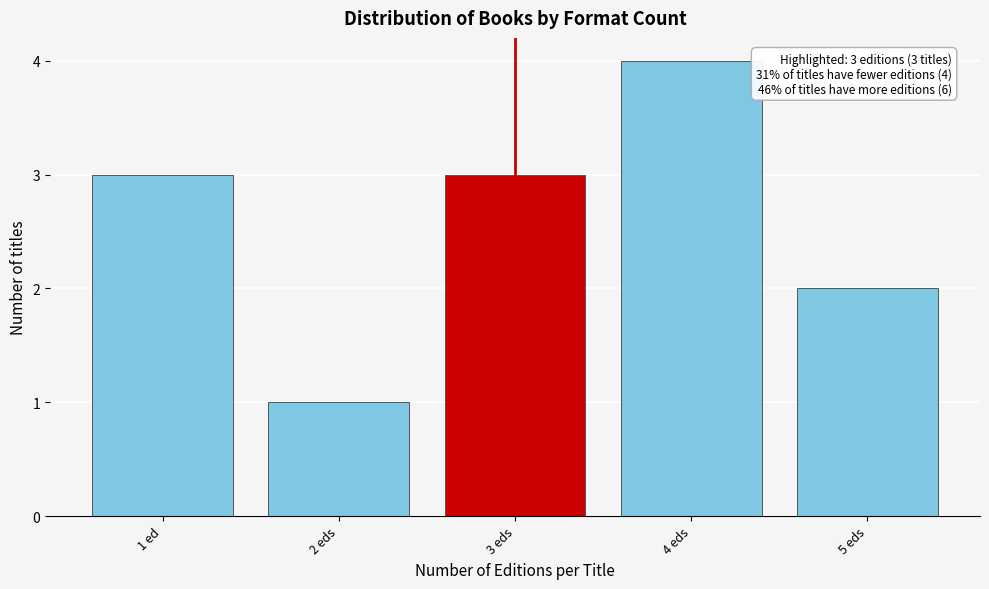

Reading left to right, transcribe all the data shown in this chart.

3	1	3	4	2